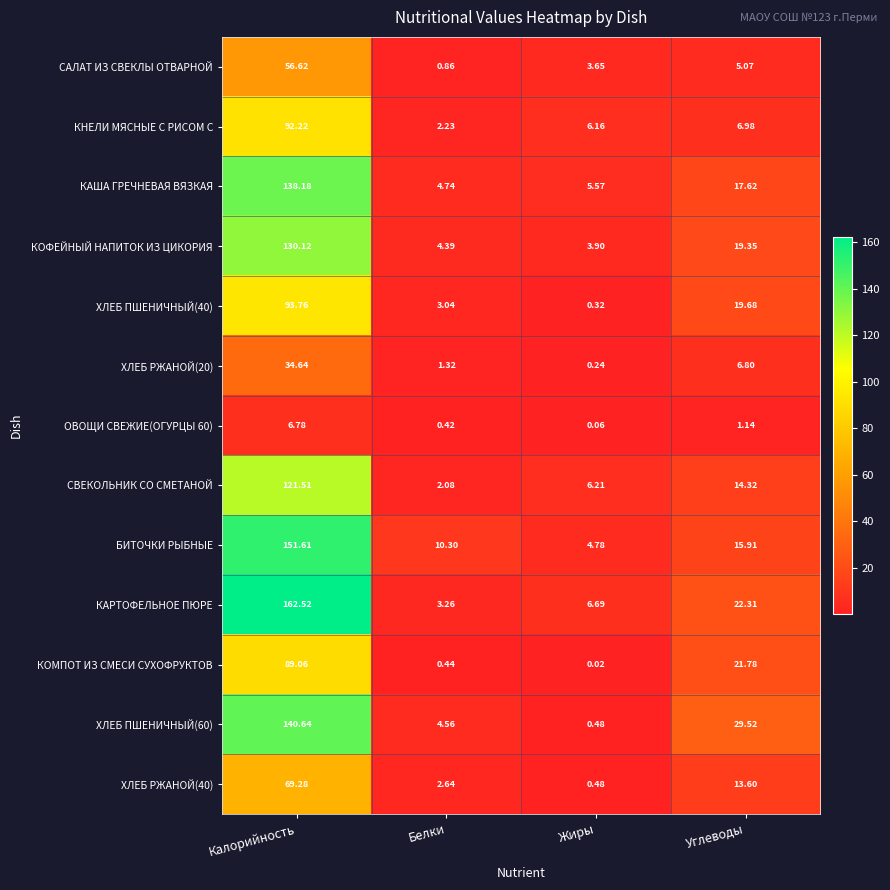

List the labels in order of ХЛЕБ РЖАНОЙ(20) value, largest first.

Калорийность, Углеводы, Белки, Жиры